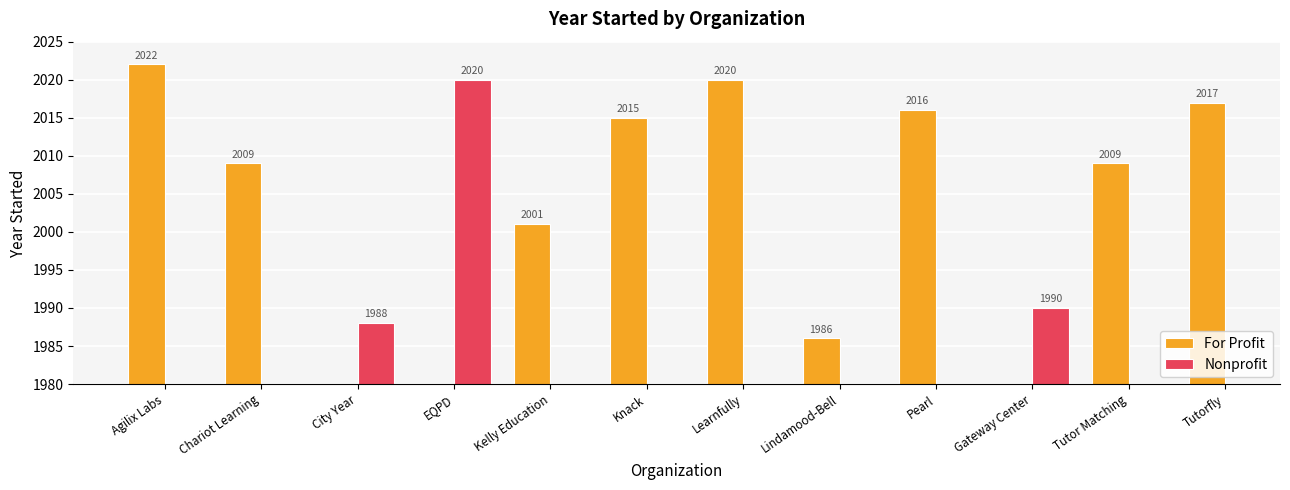

Is the value of For Profit at Knack greater than the value of Nonprofit at Learnfully?

No